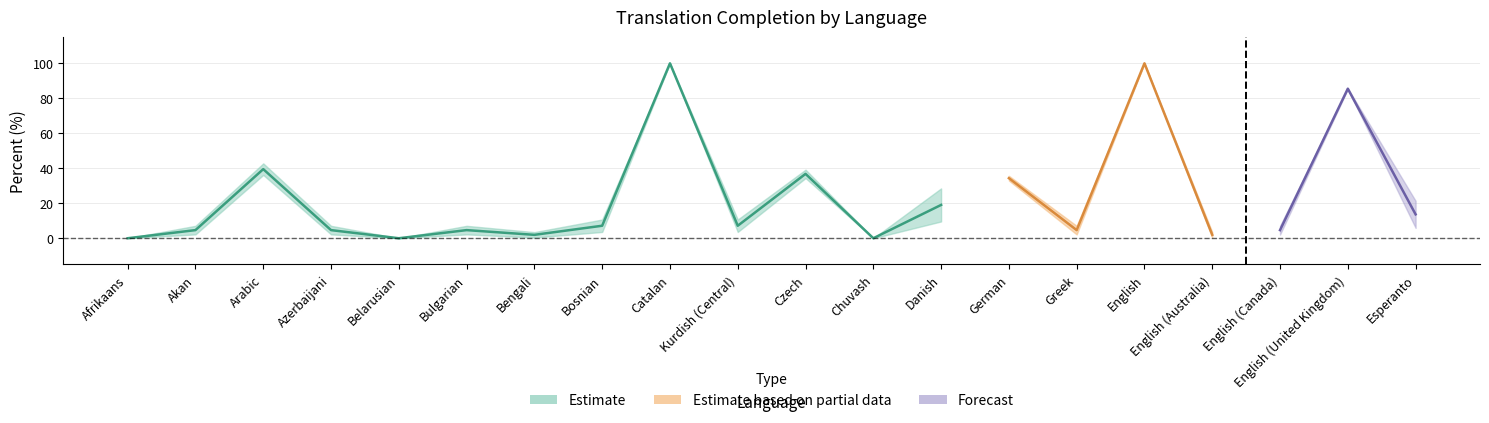

At which category does translated_chars_percent reach its first local peak?

Arabic